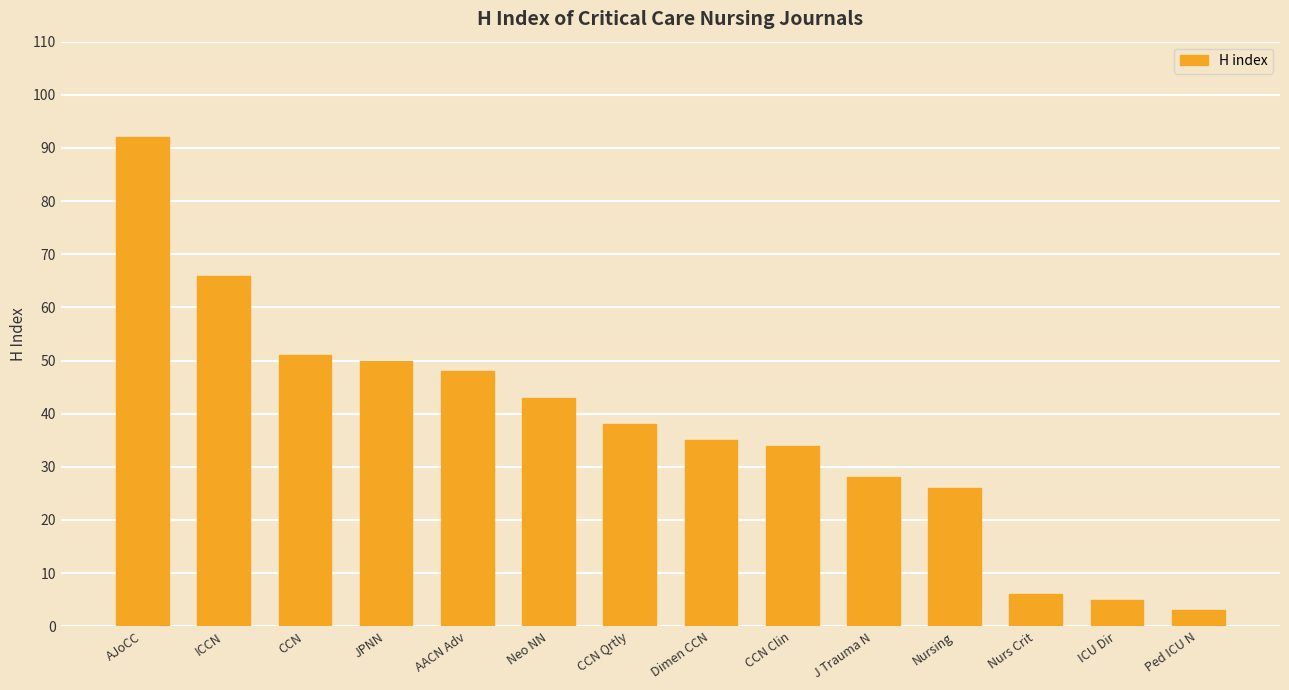

How many data points does each series have?

14